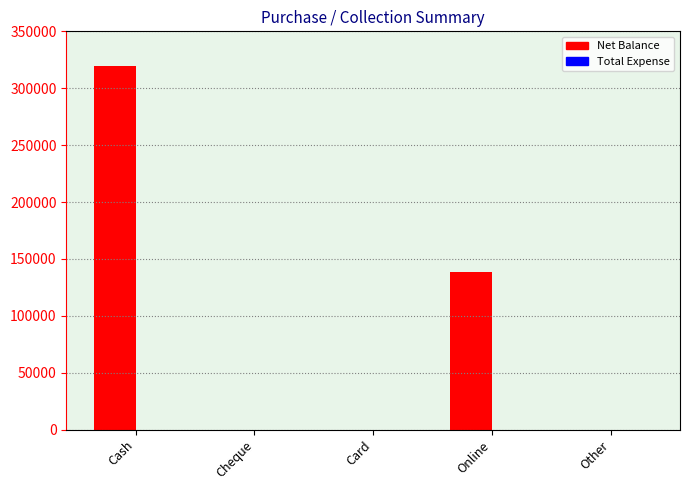

True or false: the data shows 98820 at Cash.

False